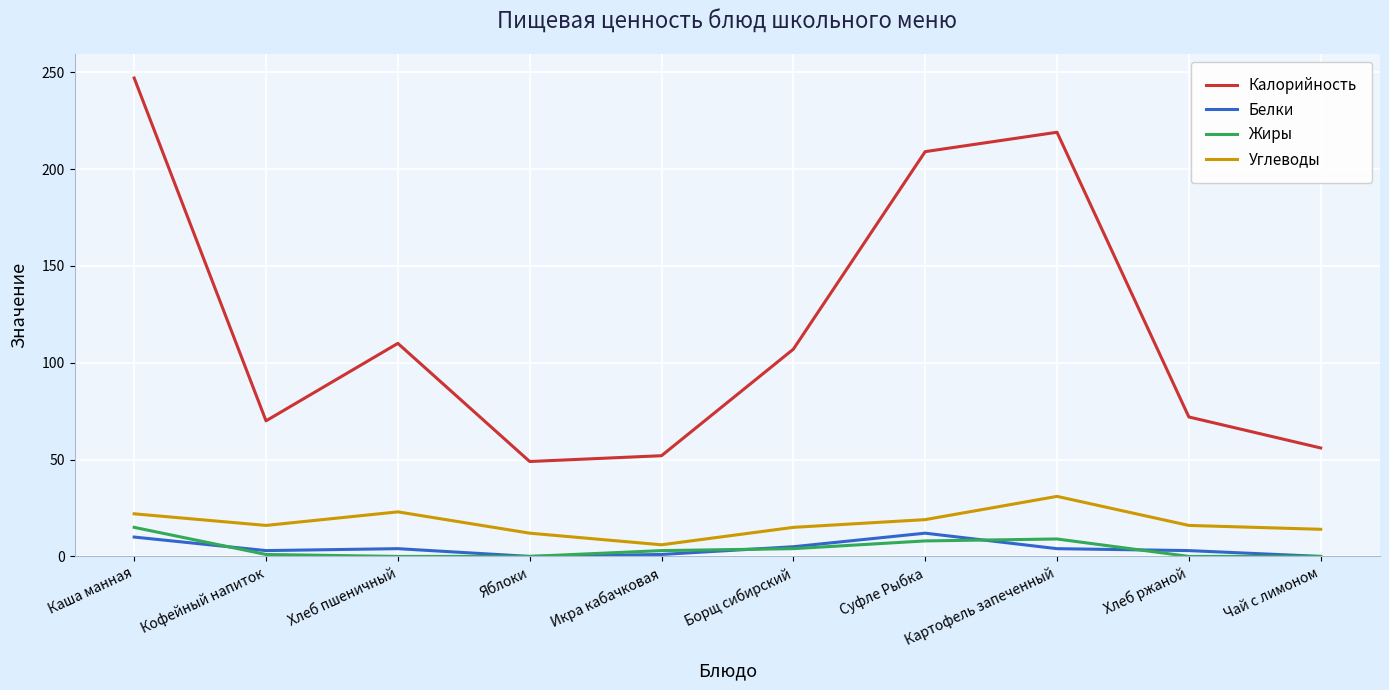

Which series has the largest total across all categories?

Калорийность